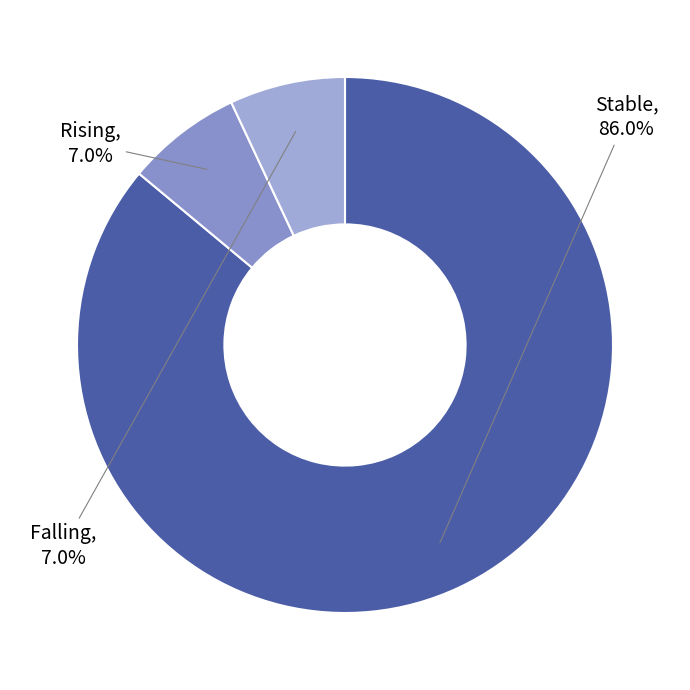

Which category has the biggest portion of the pie?

stable